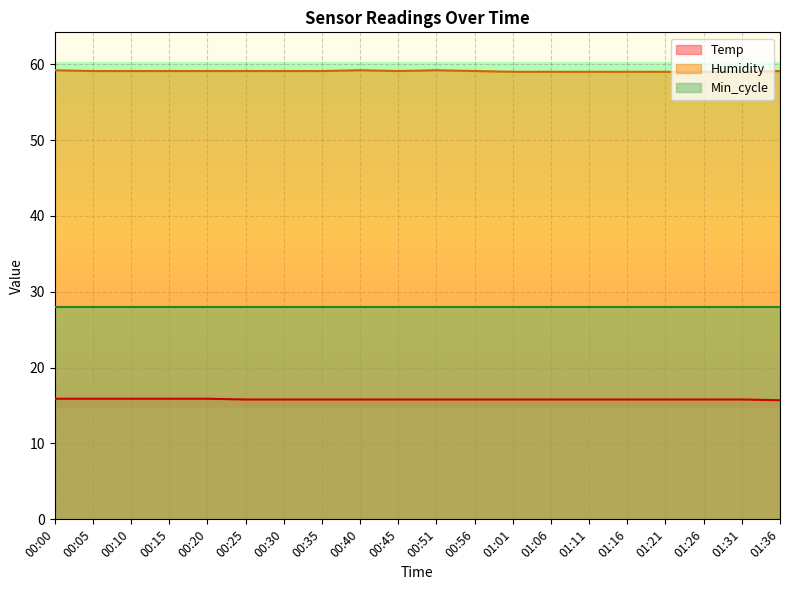

True or false: Temp and Min_cycle intersect in this chart.

False